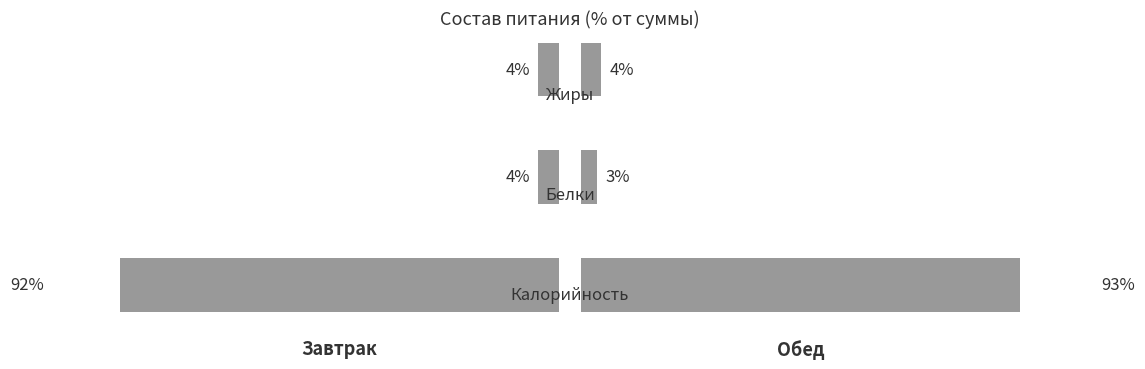

What is the difference between the Обед values at 0 and 2?

89.7